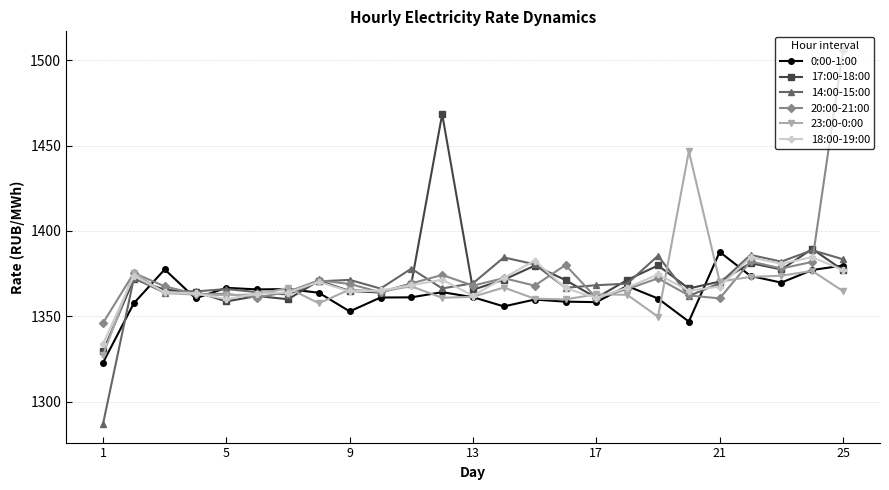

What is the smallest value displayed?

1287.1